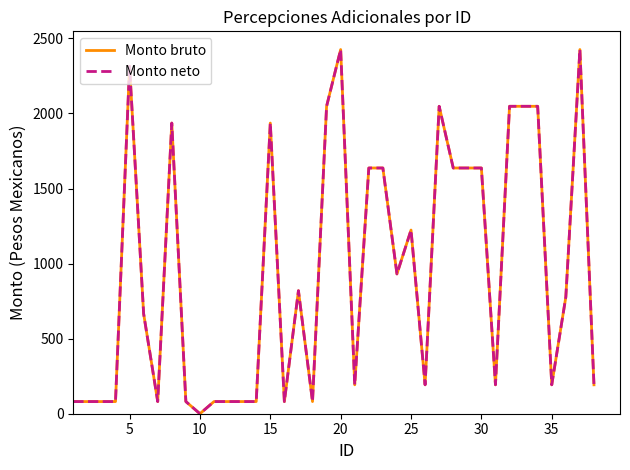

Reading left to right, what are all the values shown in this chart?

Monto bruto: 81.0	81.0	81.0	81.0	2314.4	665.8	81.0	1936.3	81.0	0.0	81.0	81.0	81.0	81.0	1936.3	81.0	819.6	81.0	2047.9	2426.0	192.6	1636.9	1636.9	931.2	1223.6	192.6	2047.9	1636.9	1636.9	1636.9	192.6	2047.9	2047.9	2047.9	192.6	777.4	2426.0	192.6
Monto neto: 81.0	81.0	81.0	81.0	2314.4	665.8	81.0	1936.3	81.0	0.0	81.0	81.0	81.0	81.0	1936.3	81.0	819.6	81.0	2047.9	2426.0	192.6	1636.9	1636.9	931.2	1223.6	192.6	2047.9	1636.9	1636.9	1636.9	192.6	2047.9	2047.9	2047.9	192.6	777.4	2426.0	192.6